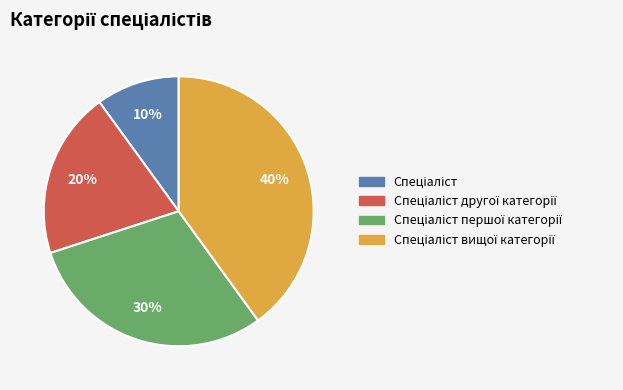

To the nearest percent, what is the difference between the largest and smallest slice percentages?

30%